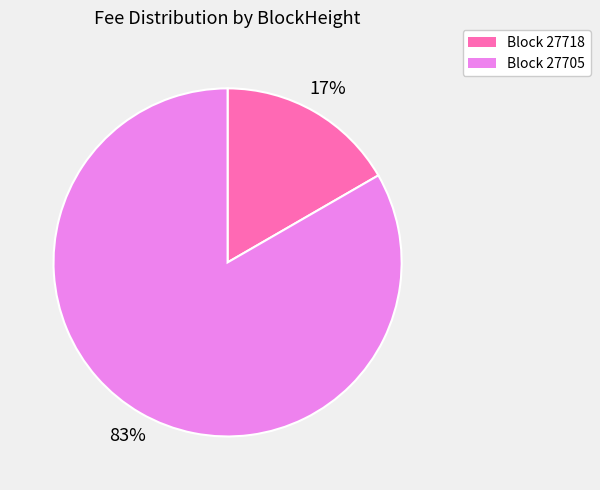

To the nearest percent, what is the average slice percentage?

50%